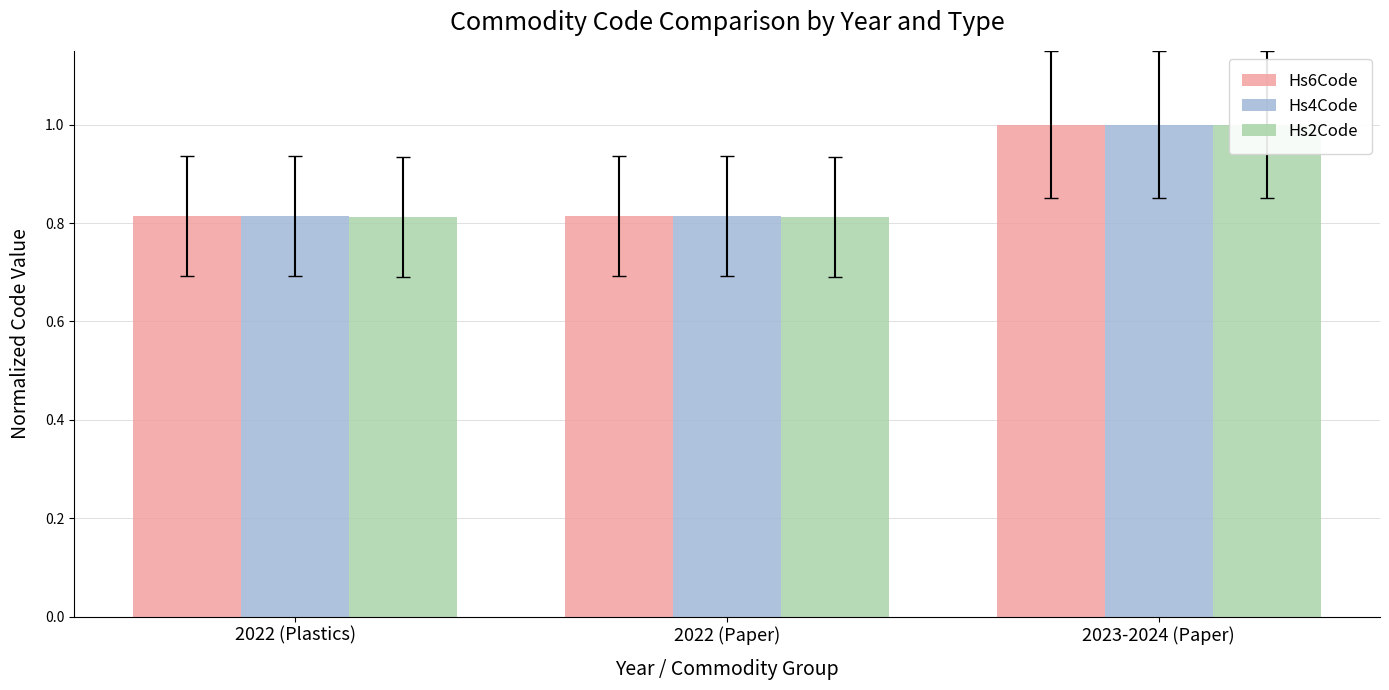

Rank the series by their maximum value, from lowest to highest.

Hs6Code, Hs4Code, Hs2Code